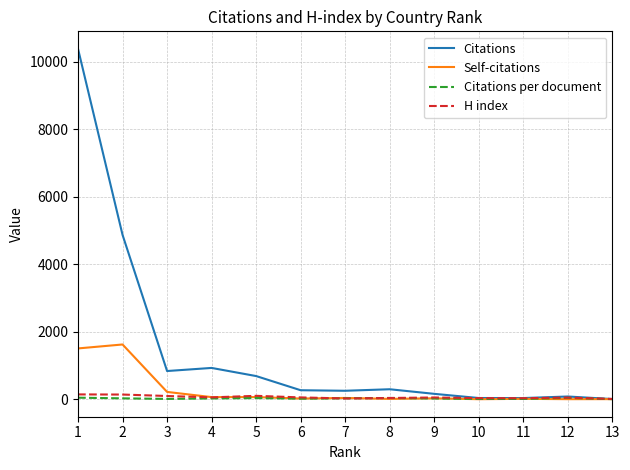

What is the smallest value displayed?

1.0